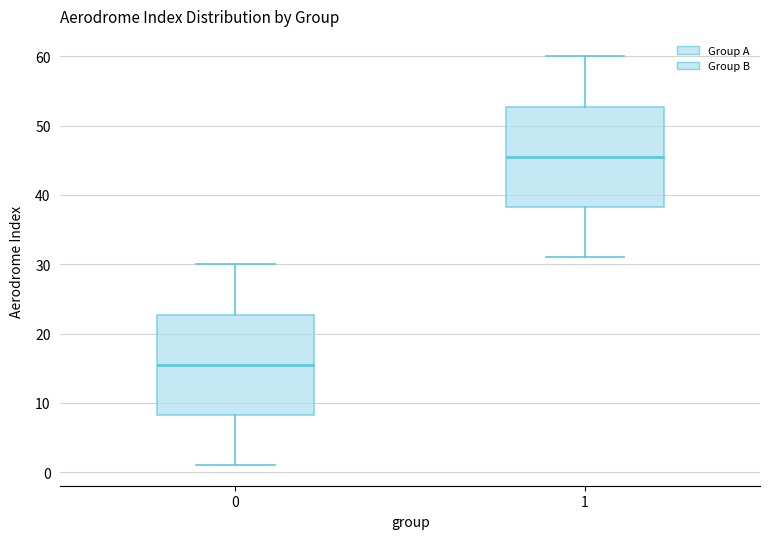

Reading left to right, read every box against the y-axis: the position of its median line, the range the box covers, and the ends of its whiskers. The values are not printed on the chart, so give them approximately, as read against the axis.

0: median 16, box 8 to 23, whiskers 1 to 30
1: median 46, box 38 to 53, whiskers 31 to 60